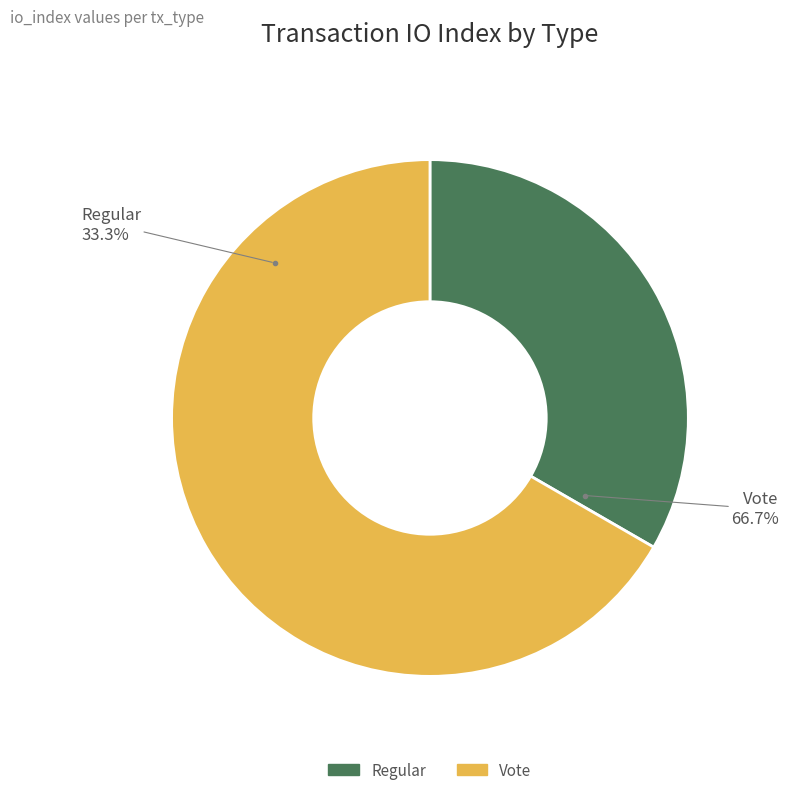

How many segments does this pie chart have?

2